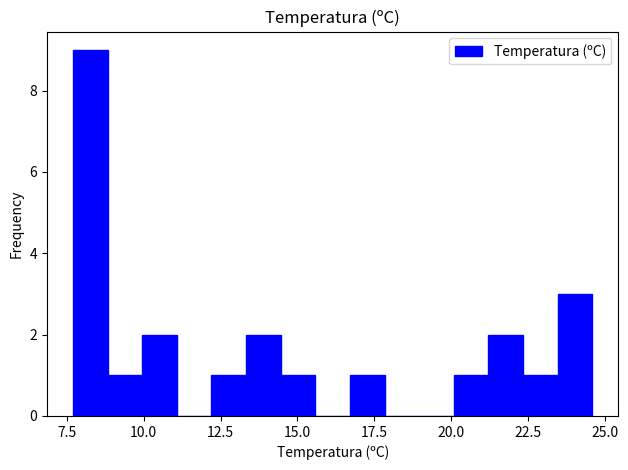

Around what value on the x-axis is the tallest bar? Give the approximate position of its centre, as read against the axis.

8.5